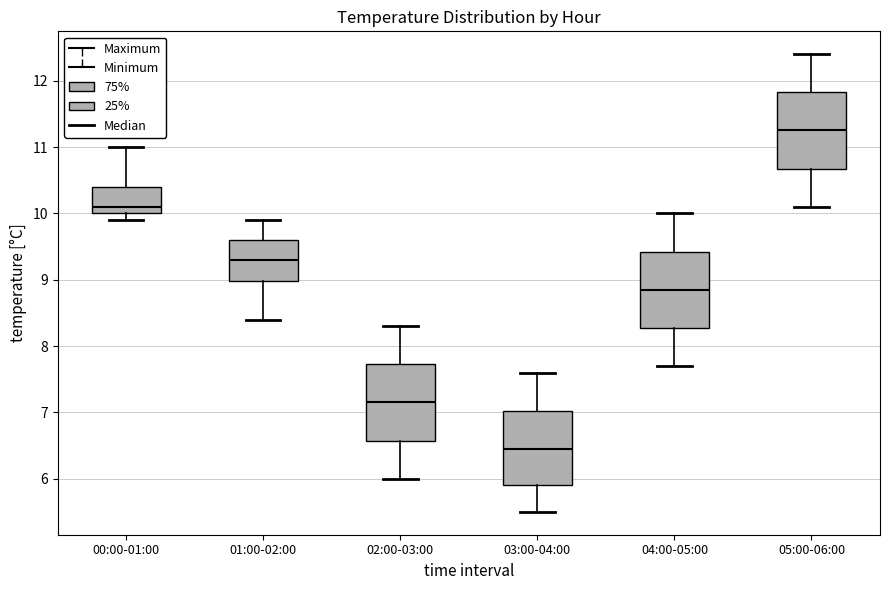

Where does the median line of the box for 03:00-04:00 sit on the y-axis? The values are not printed on the chart, so give them approximately, as read against the axis.

6.5